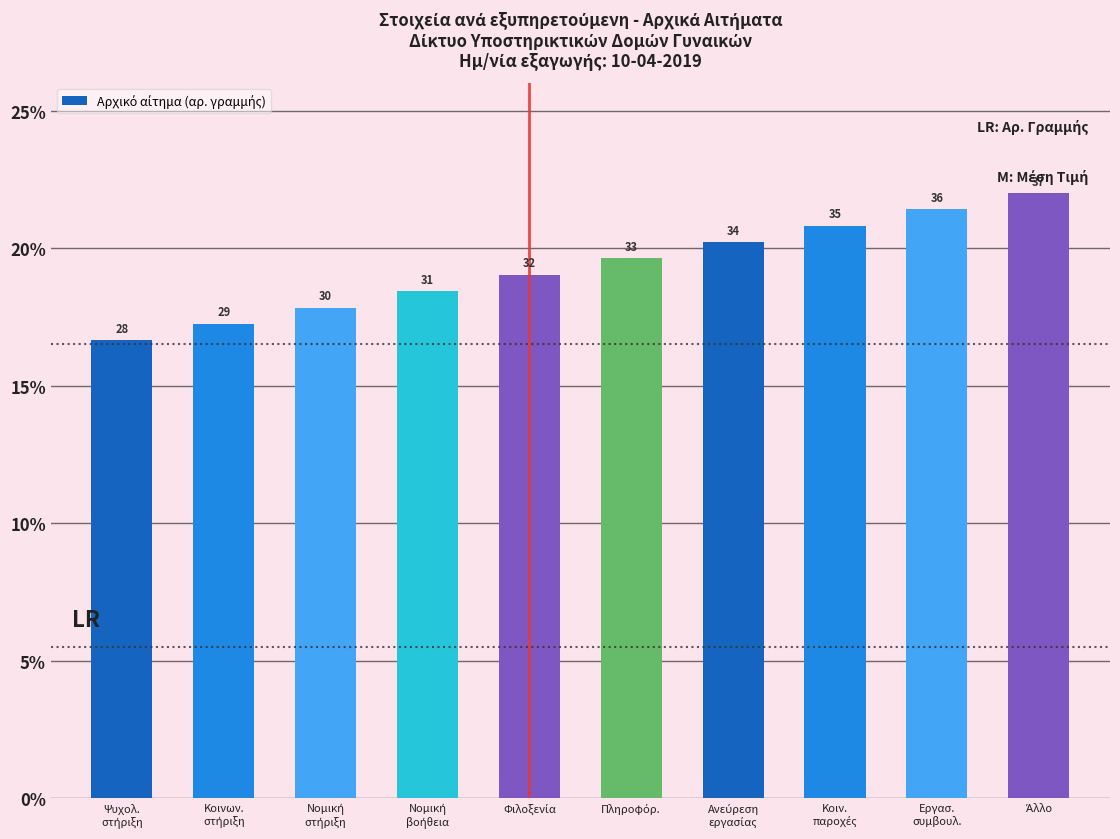

What is the smallest value displayed?

16.6